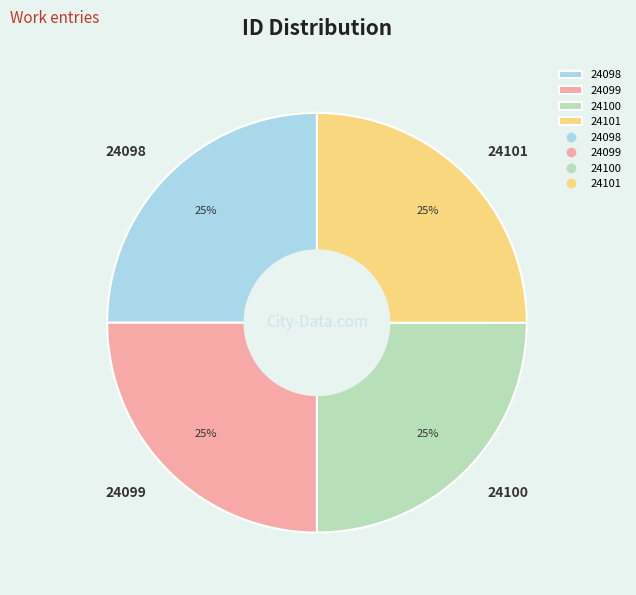

What percentage is the 24098 slice, to the nearest percent?

25%